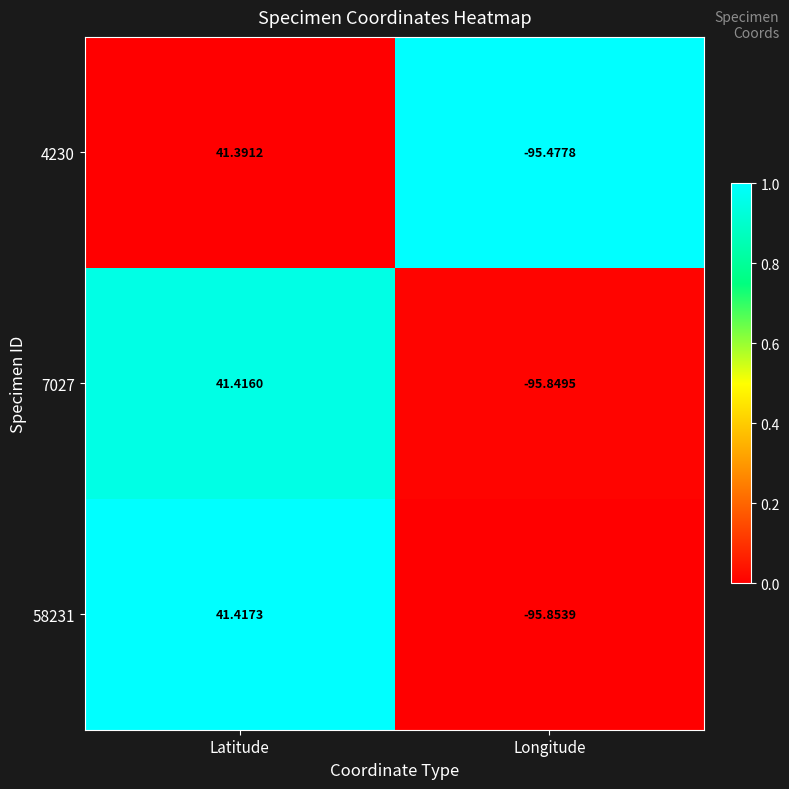

What is the spread (max minus min) of values at Latitude?

0.0